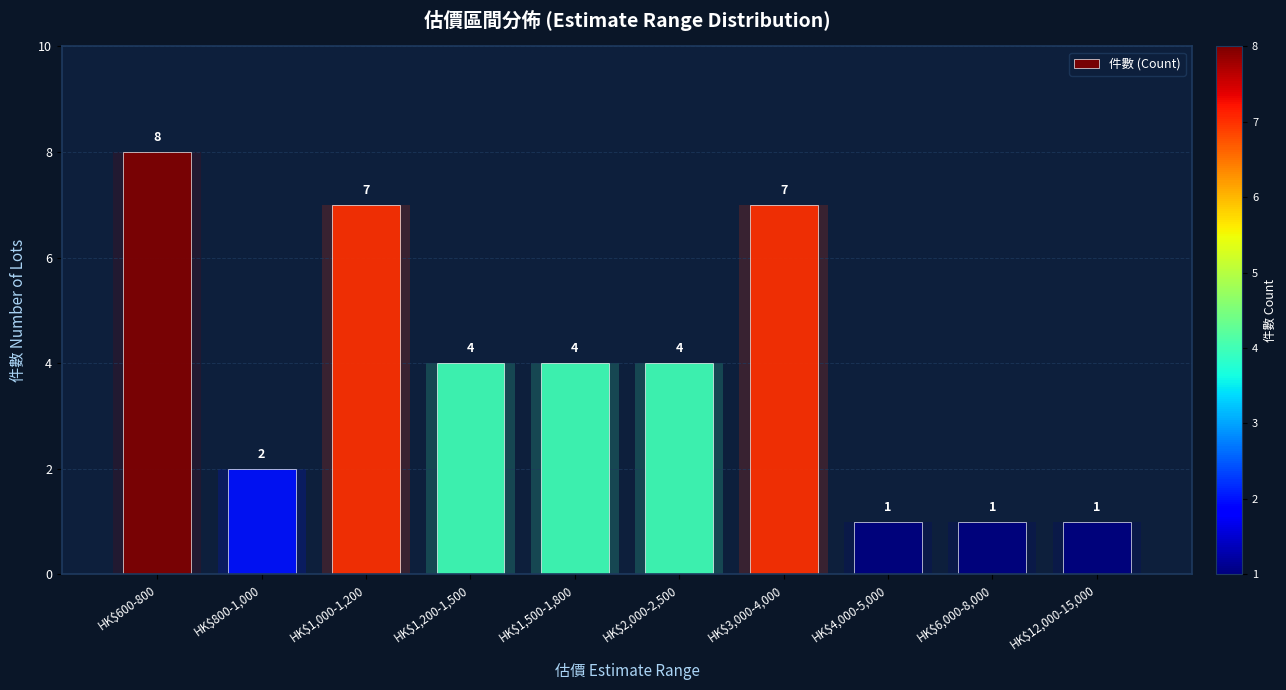

Which has a higher value, HK$3,000-4,000 or HK$4,000-5,000?

HK$3,000-4,000